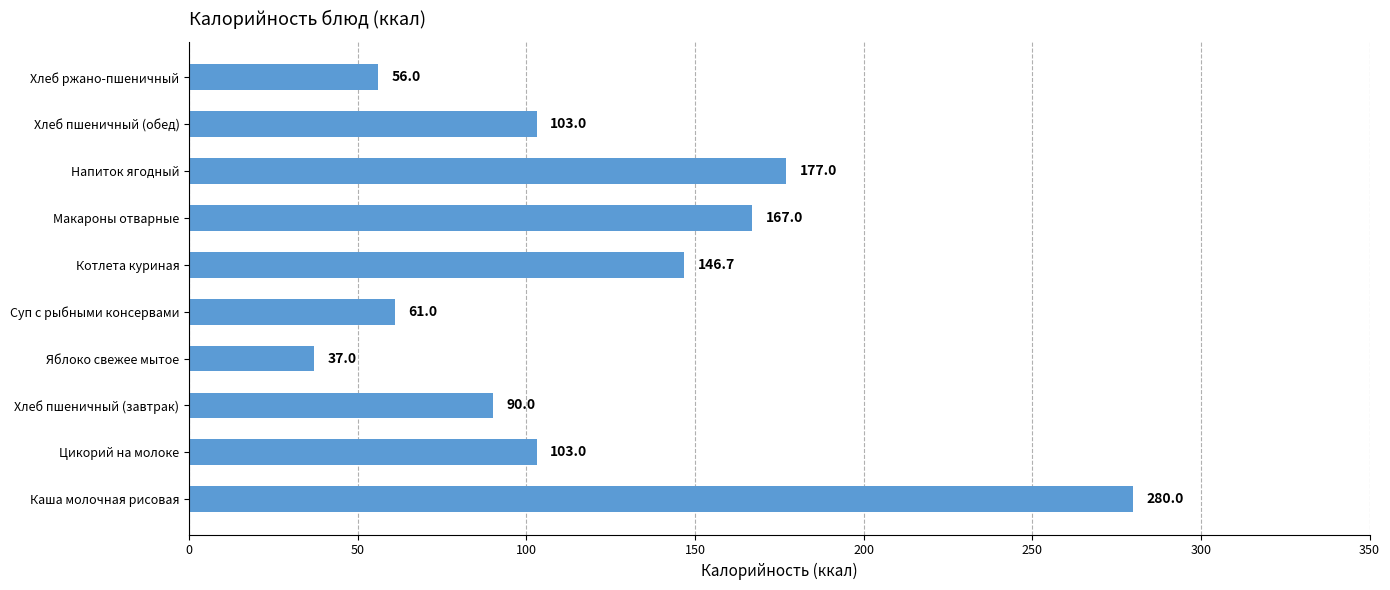

Is it true that the value at Хлеб пшеничный (завтрак) is 90.0?

True